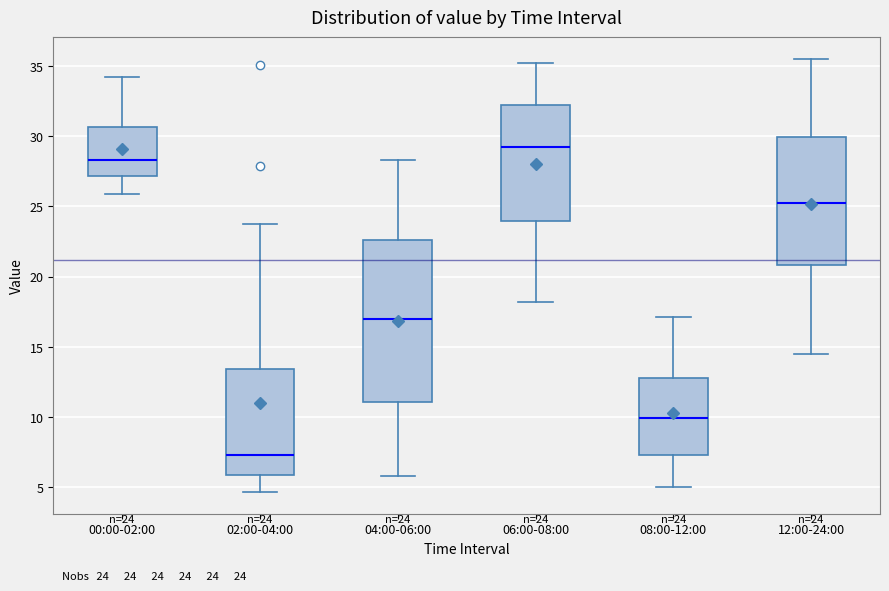

Which box has the lowest median line?

02:00-04:00